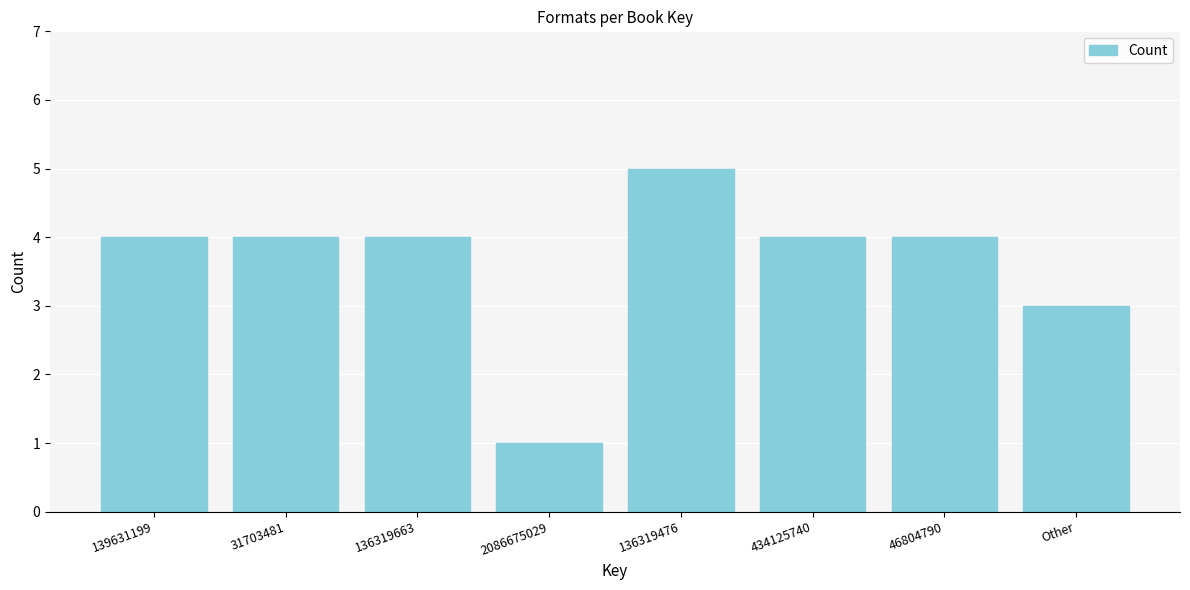

Reading left to right, transcribe all the data shown in this chart.

139631199=4	31703481=4	136319663=4	2086675029=1	136319476=5	434125740=4	46804790=4	Other=3